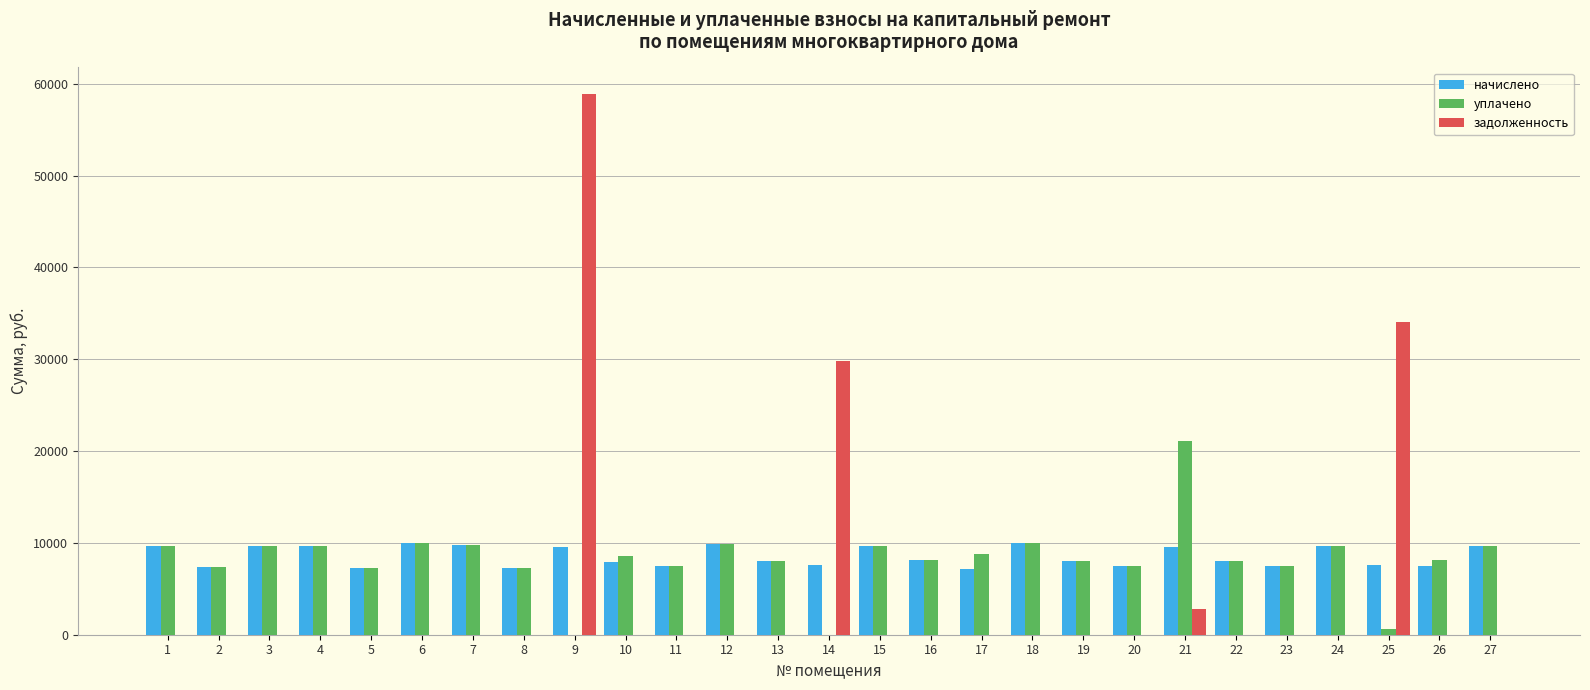

What is the sum of all начислено values?

230999.5